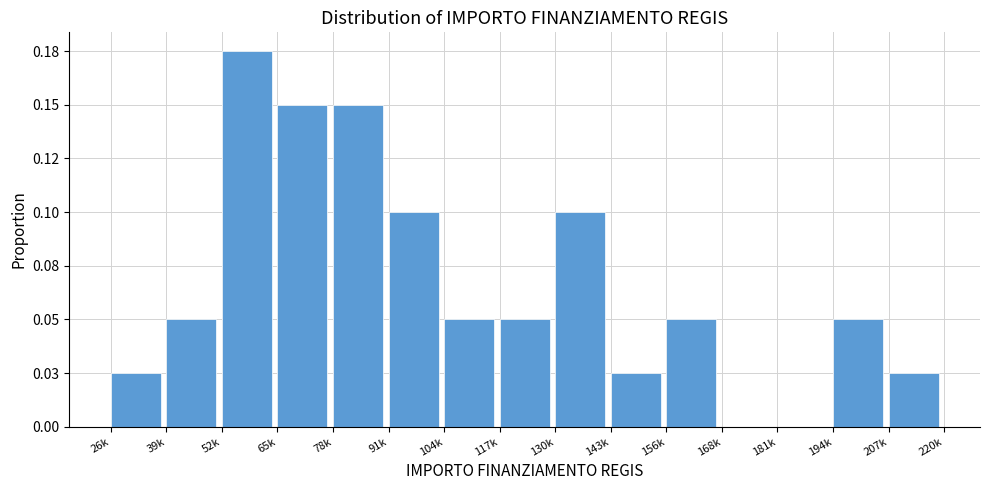

Are the bars horizontal?

No